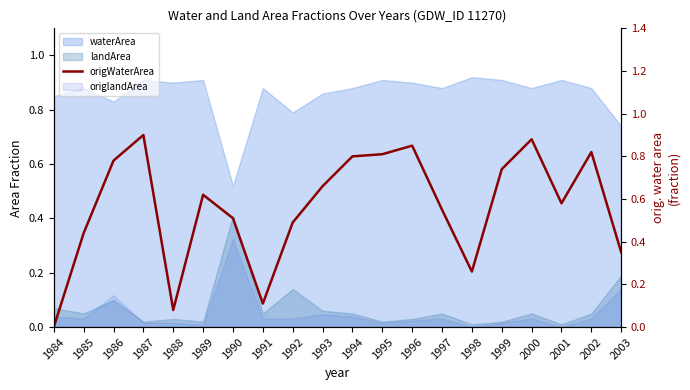

Where is the data nearest to the value 0?

1984